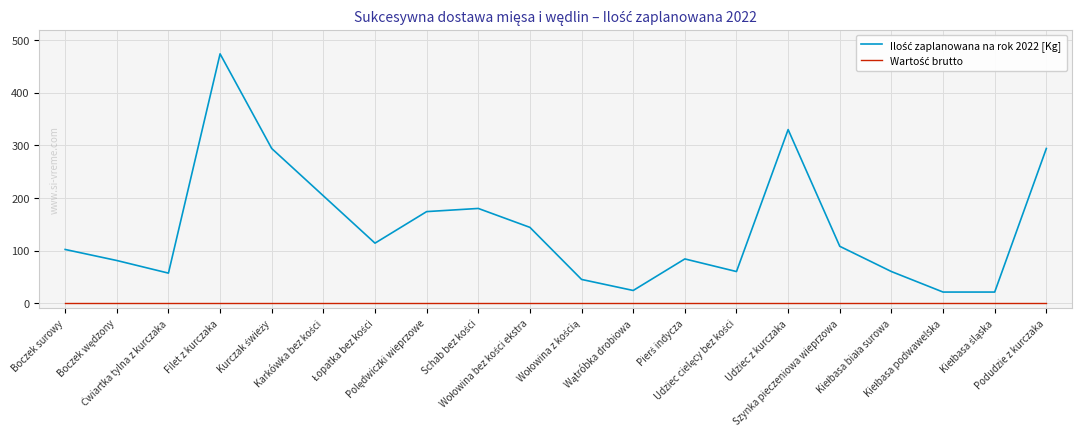

What is the greatest value displayed?

474